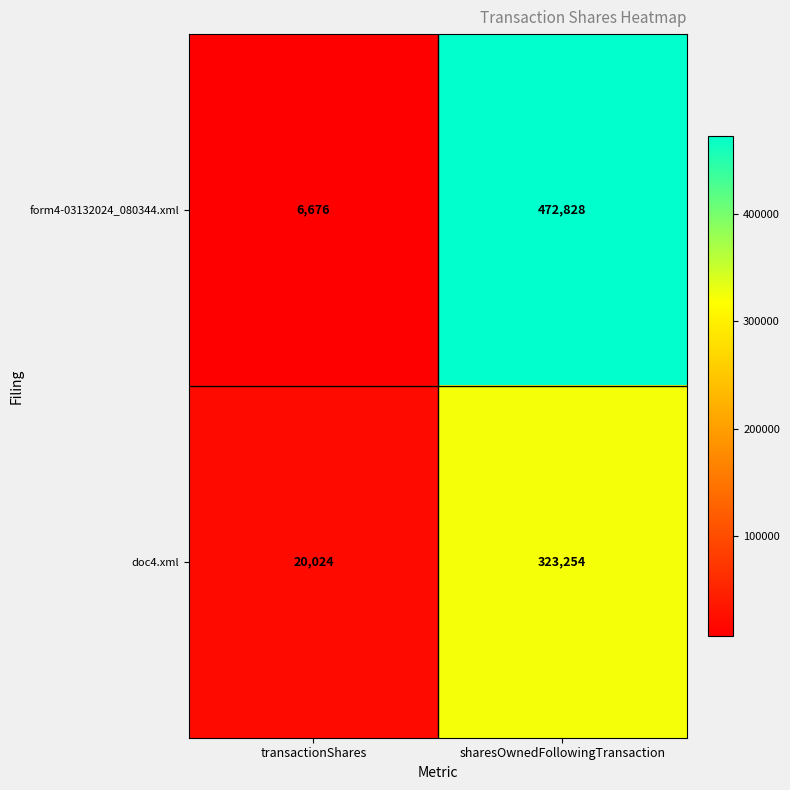

Count the number of categories in the chart.

2